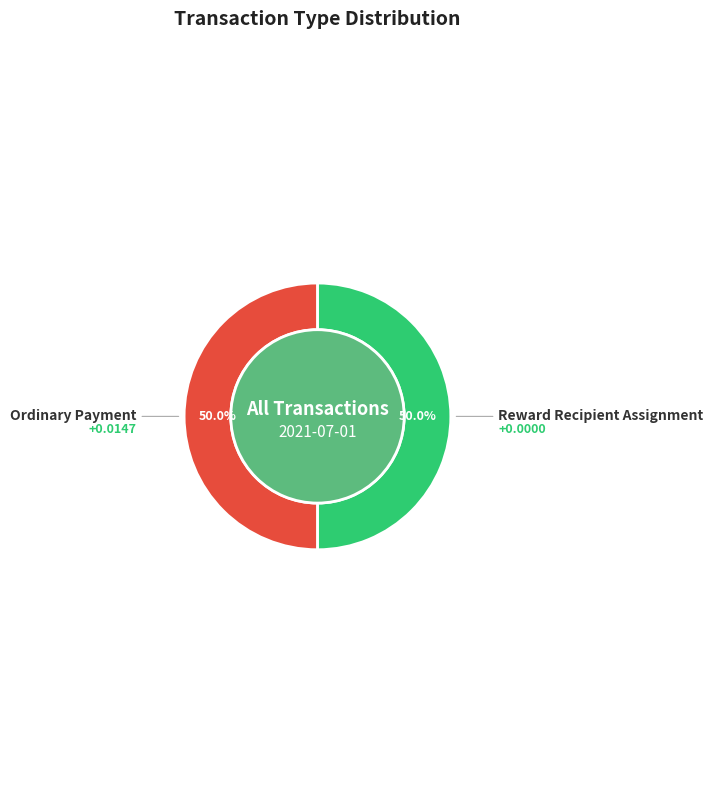

Rank the categories by value from highest to lowest.

Reward Recipient Assignment, Ordinary Payment